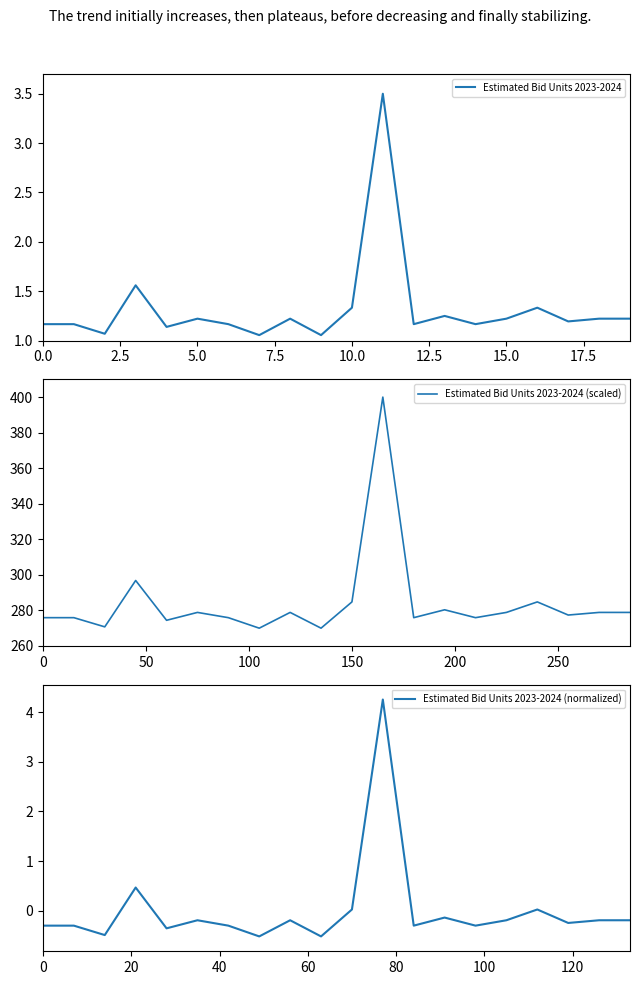

Is it true that Estimated Bid Units 2023-2024 equals 0.3 at 15.0?

False